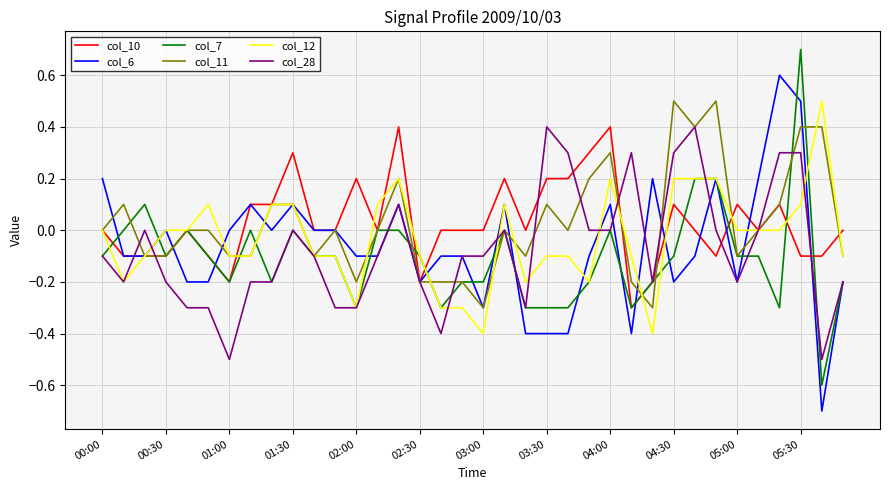

True or false: col_7 and col_6 cross at least once.

True